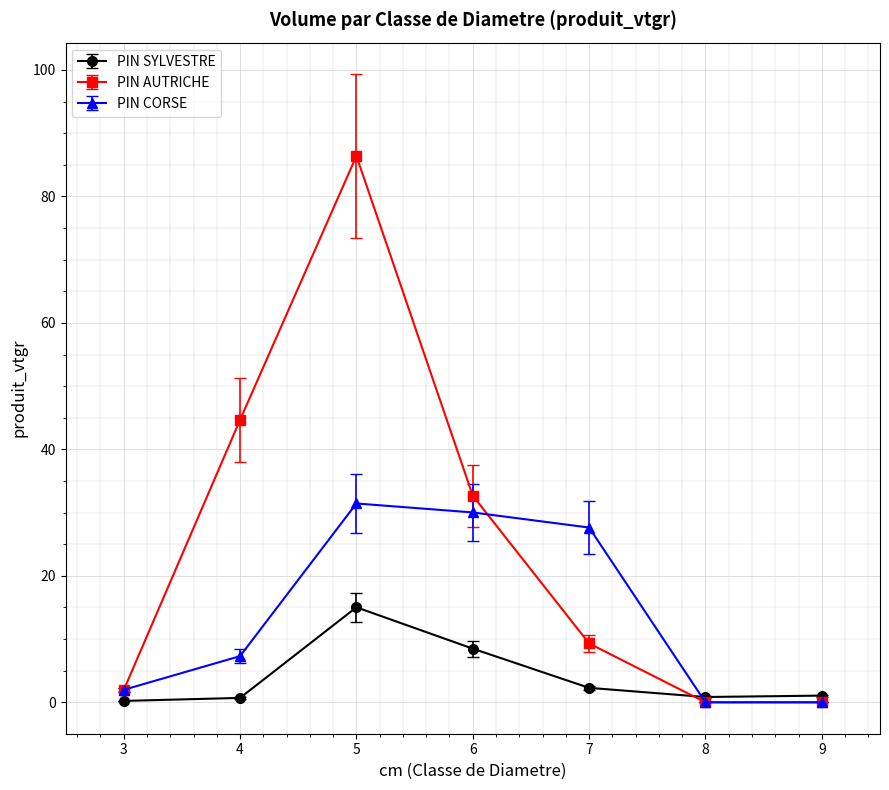

Where is the first local maximum for PIN AUTRICHE?

5